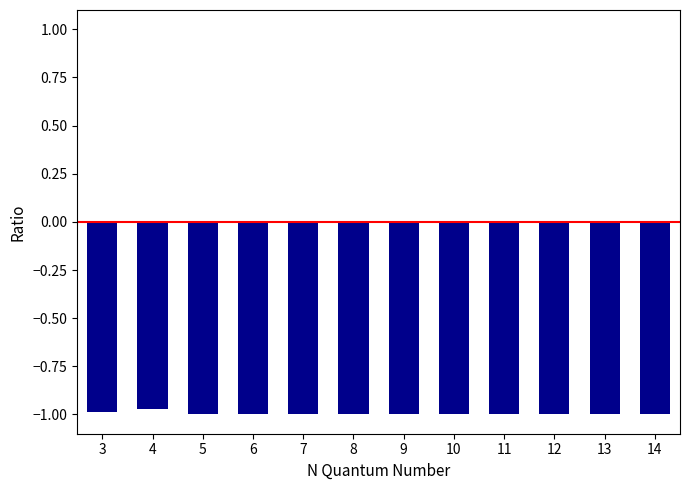

What is the sum of all values?

-12.0